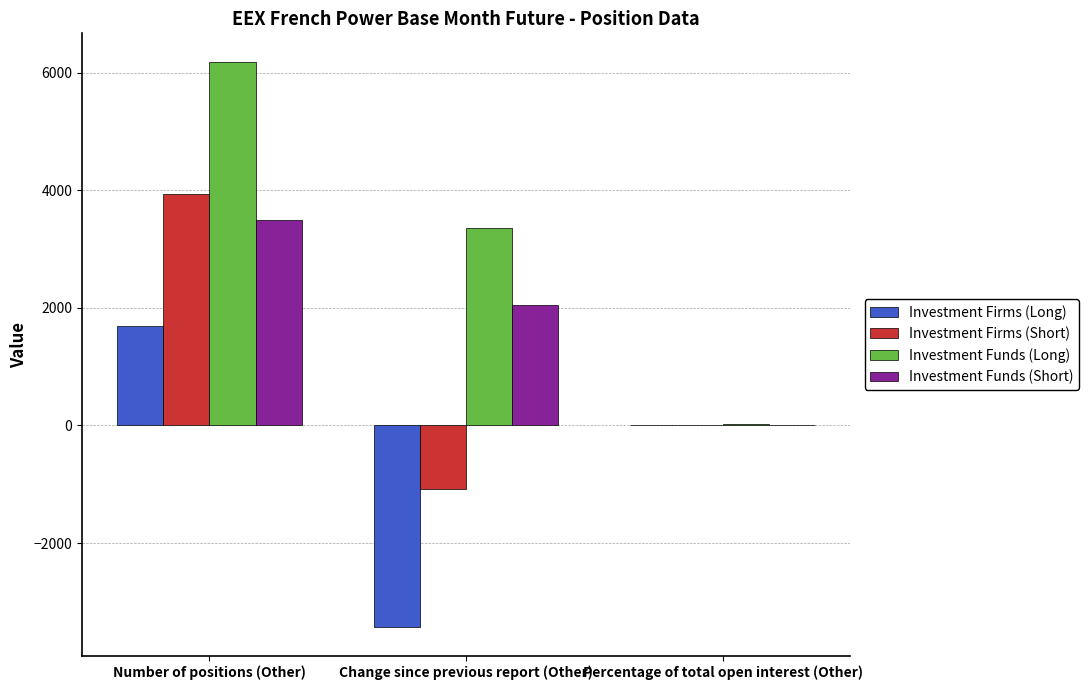

What is the difference between the Investment Firms (Short) values at Number of positions (Other) and Change since previous report (Other)?

5013.0